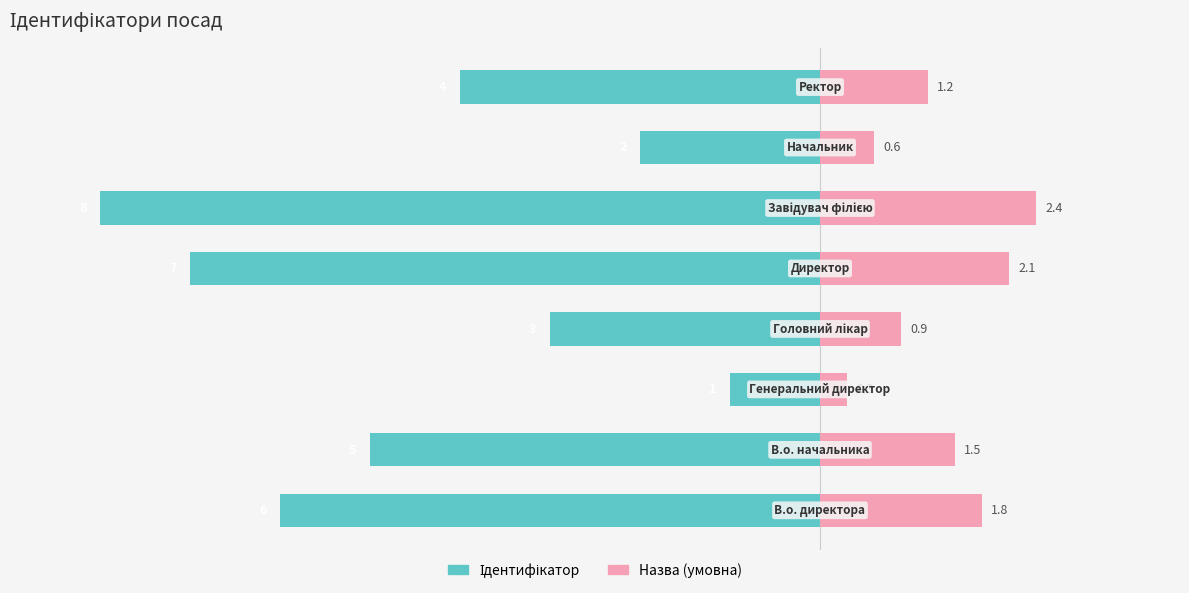

Are the bars grouped side by side (vs. stacked)?

Yes